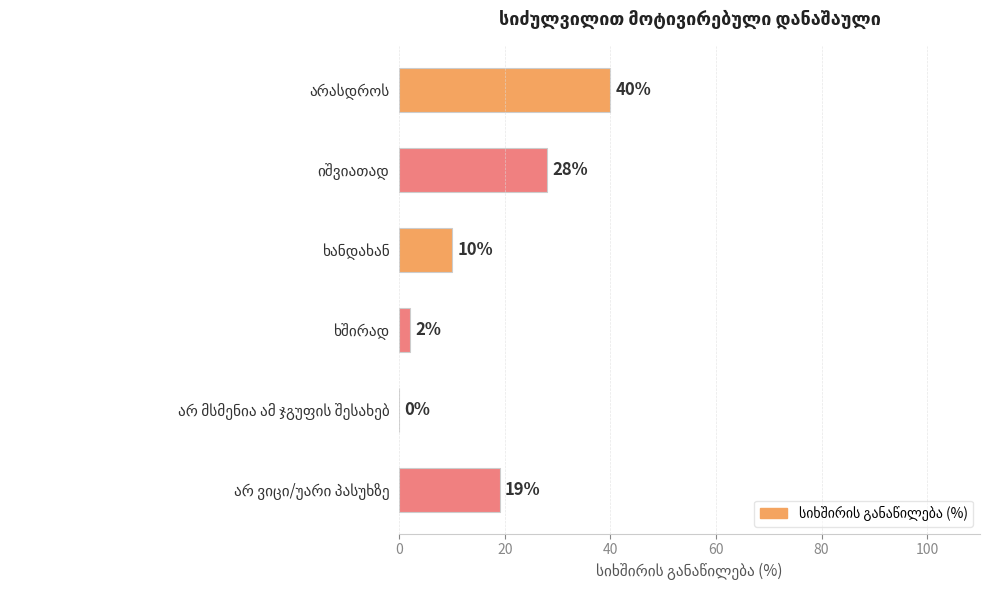

Are the bars grouped side by side (vs. stacked)?

No